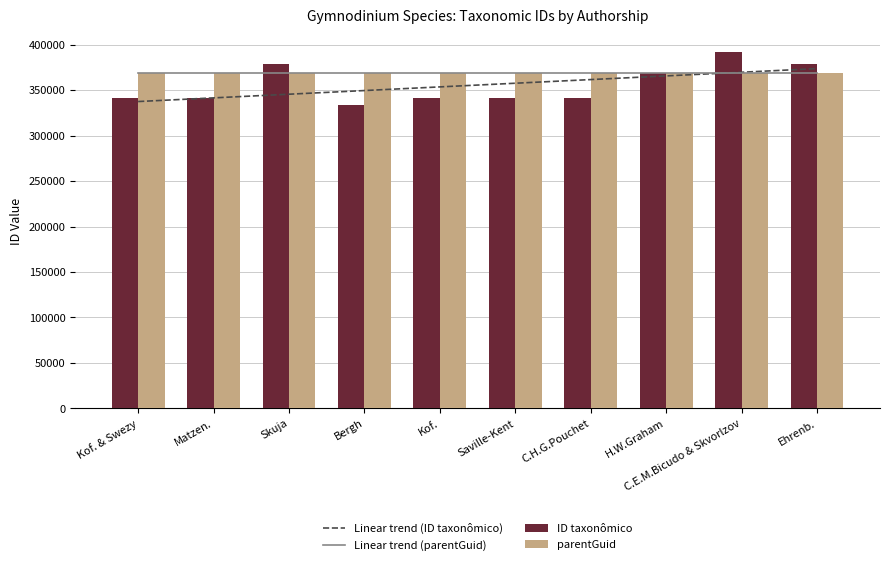

Where is ID taxonômico nearest to the value 362844?

H.W.Graham